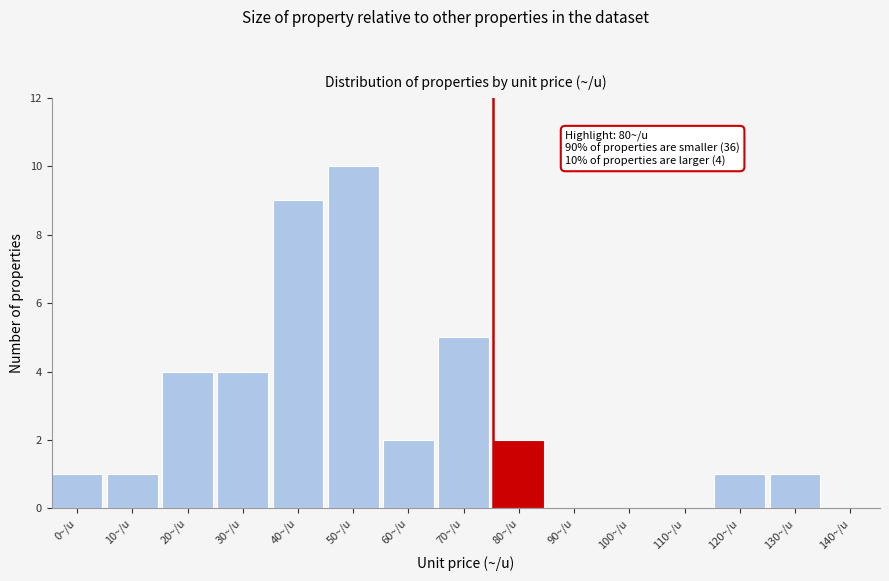

Reading left to right, extract all data points from this chart.

0~/u=1	10~/u=1	20~/u=4	30~/u=4	40~/u=9	50~/u=10	60~/u=2	70~/u=5	80~/u=2	90~/u=0	100~/u=0	110~/u=0	120~/u=1	130~/u=1	140~/u=0